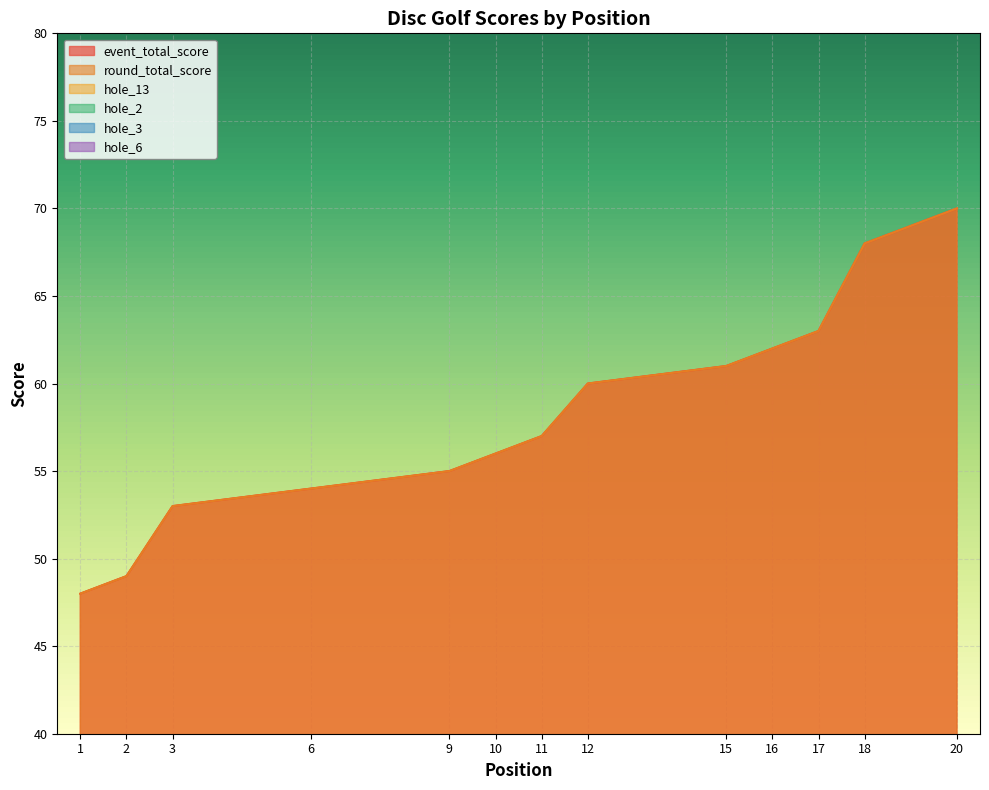

Reading left to right, extract all data points from this chart.

event_total_score: 1=48	2=49	3=53	3=53	3=53	6=54	6=54	6=54	9=55	10=56	11=57	12=60	12=60	12=60	15=61	16=62	17=63	18=68	18=68	20=70
round_total_score: 1=48	2=49	3=53	3=53	3=53	6=54	6=54	6=54	9=55	10=56	11=57	12=60	12=60	12=60	15=61	16=62	17=63	18=68	18=68	20=70
hole_13: 1=4	2=4	3=4	3=3	3=4	6=4	6=4	6=4	9=4	10=3	11=3	12=4	12=3	12=5	15=4	16=5	17=4	18=4	18=5	20=6
hole_2: 1=3	2=3	3=3	3=3	3=3	6=3	6=3	6=3	9=4	10=4	11=2	12=3	12=3	12=3	15=3	16=4	17=4	18=5	18=5	20=4
hole_3: 1=3	2=2	3=3	3=3	3=3	6=3	6=3	6=2	9=2	10=3	11=3	12=3	12=3	12=4	15=4	16=3	17=3	18=5	18=4	20=4
hole_6: 1=3	2=3	3=4	3=4	3=5	6=3	6=4	6=4	9=3	10=4	11=3	12=4	12=4	12=3	15=4	16=5	17=6	18=4	18=4	20=5